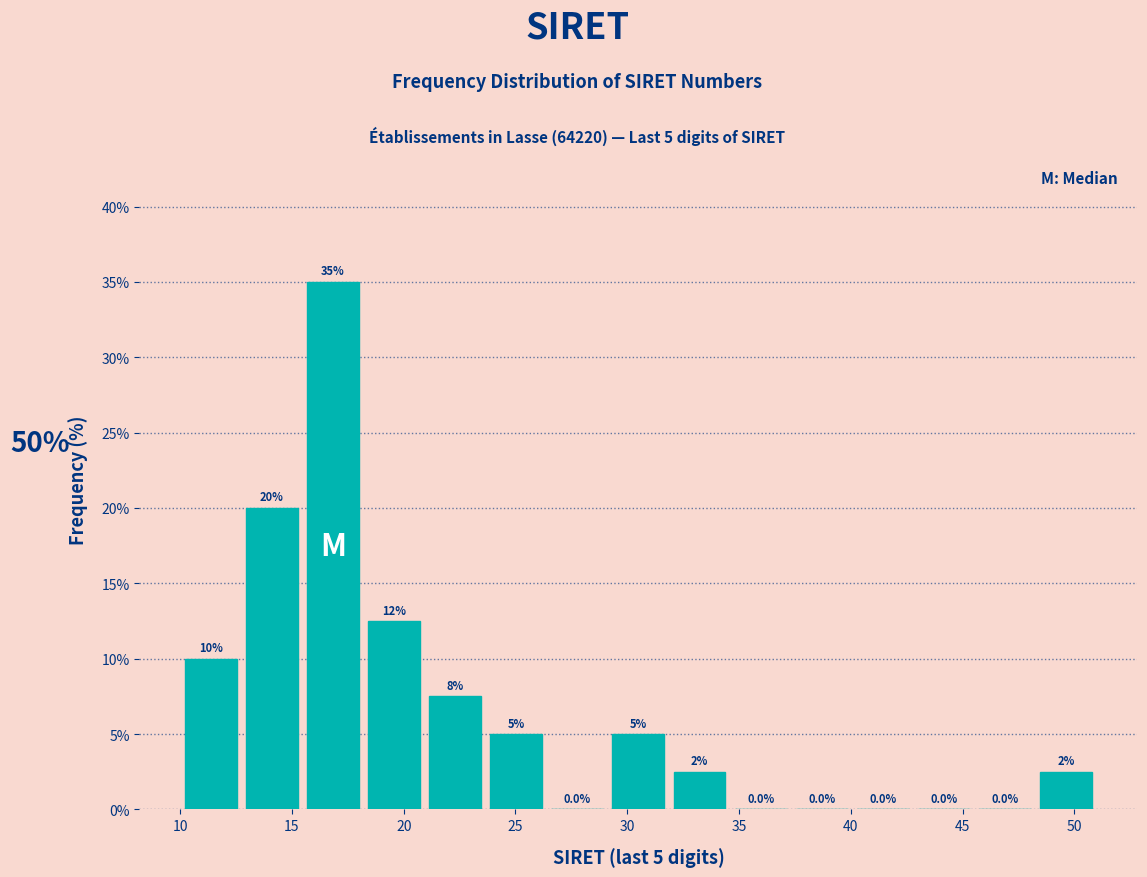

Over which range of the x-axis is the bar tallest?

15.5 to 18.0